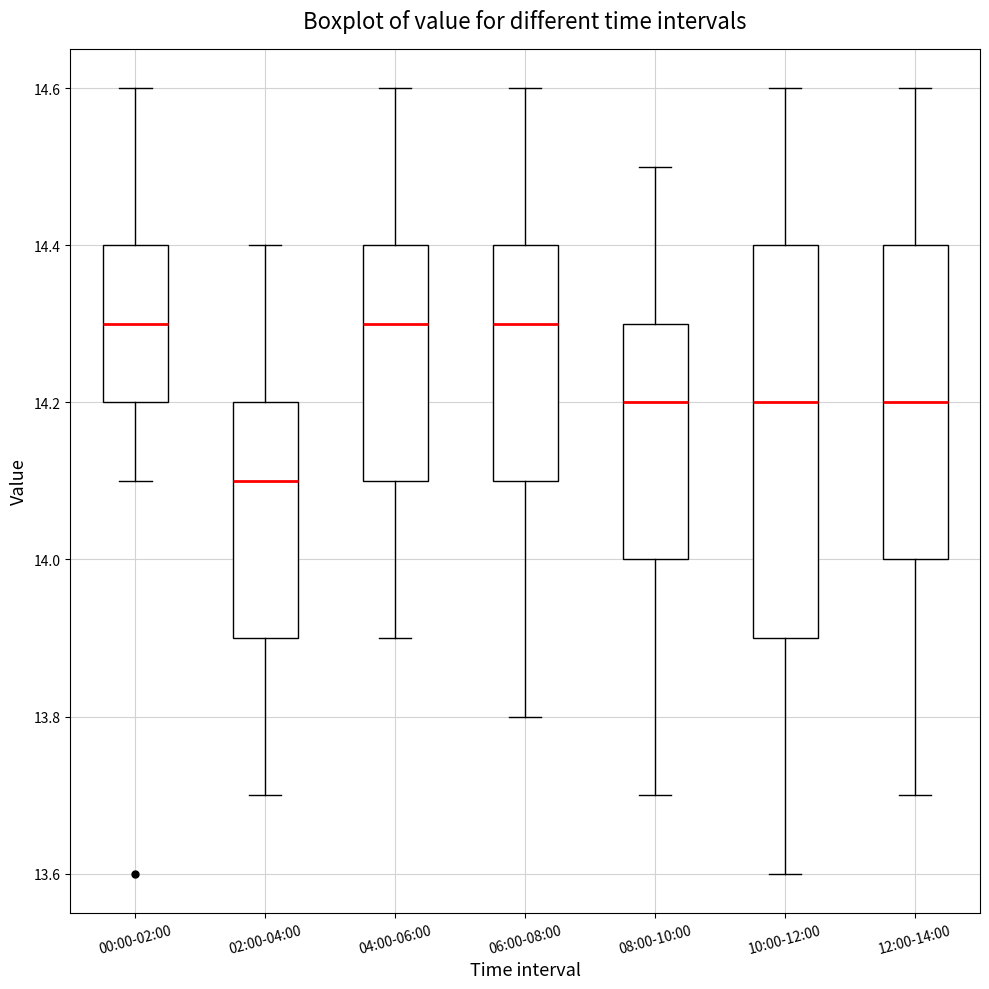

Comparing the boxes themselves (not the whiskers), which one is the tallest?

10:00-12:00